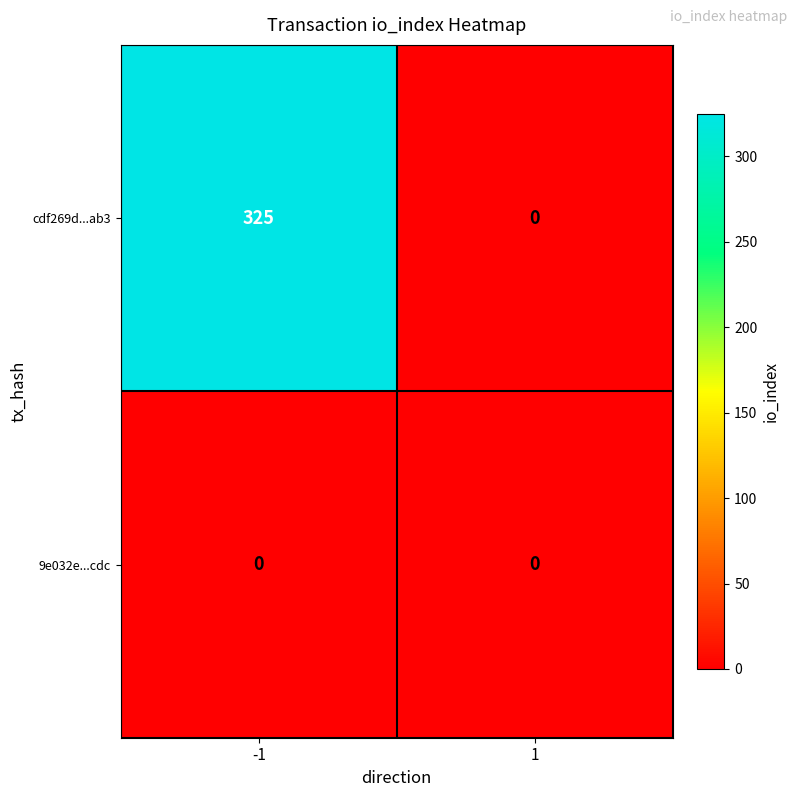

True or false: cdf269d...ab3 has a value of 114 at 1.

False